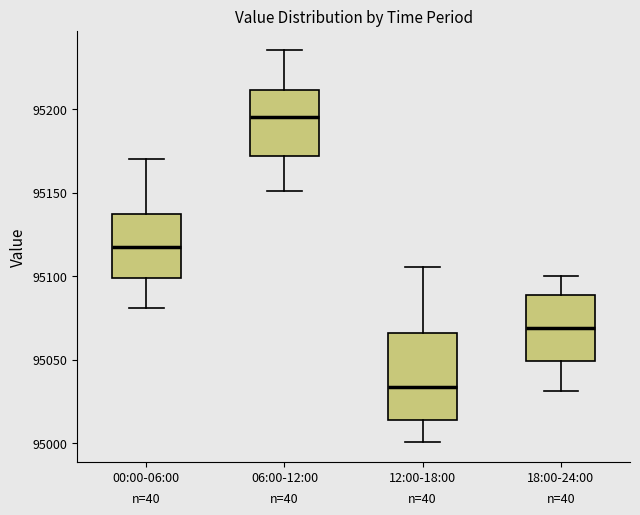

Reading left to right, transcribe this box plot: for each box, give where its median line is, the range the box spans, and where its two whiskers end, as read against the y-axis. The values are not printed on the chart, so give them approximately, as read against the axis.

00:00-06:00: median 95115, box 95100 to 95135, whiskers 95080 to 95170
06:00-12:00: median 95195, box 95170 to 95210, whiskers 95150 to 95235
12:00-18:00: median 95035, box 95015 to 95065, whiskers 95000 to 95105
18:00-24:00: median 95070, box 95050 to 95090, whiskers 95030 to 95100